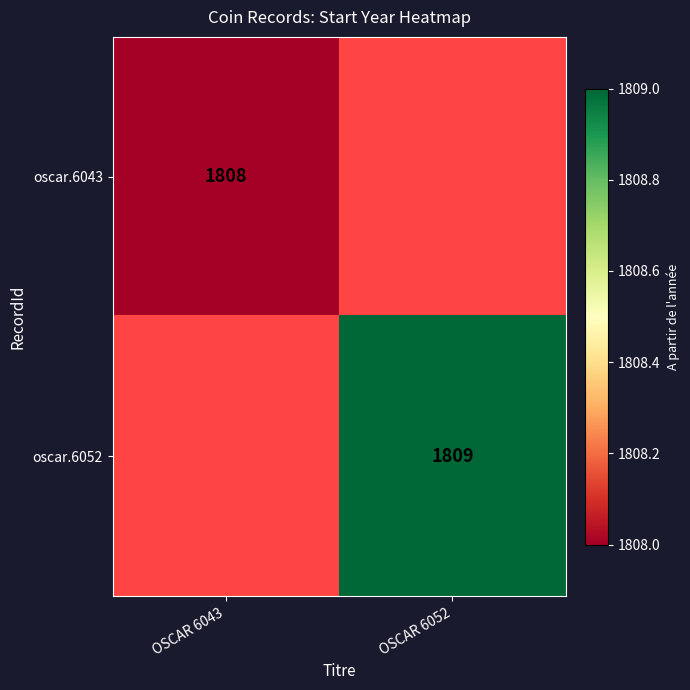

Is it true that oscar.6043 equals 3188 at OSCAR 6043?

False